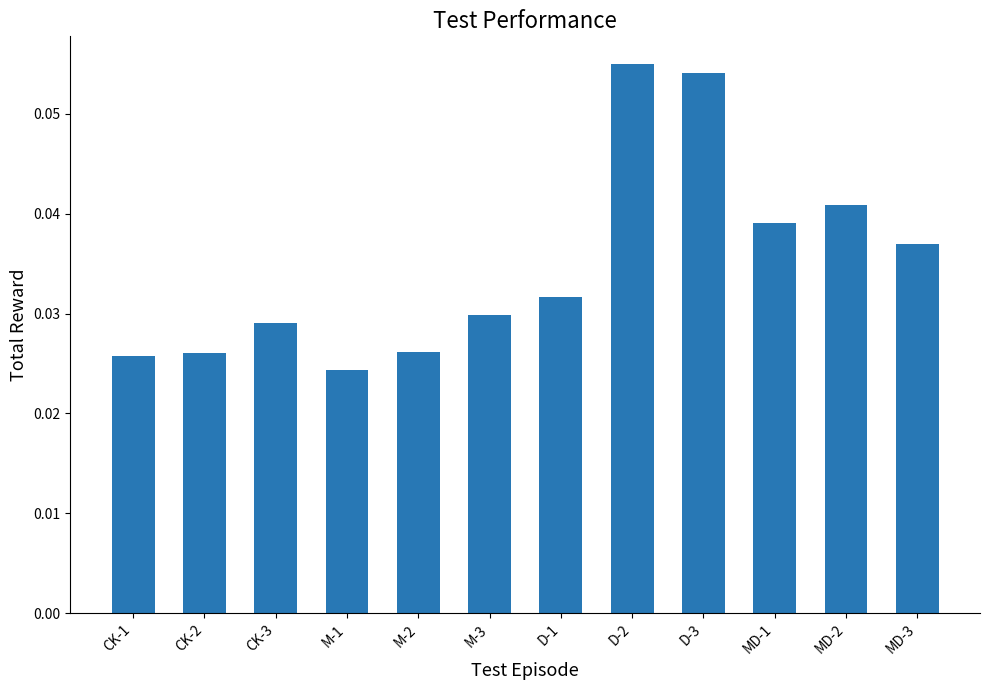

What is the label of the 5th bar from the left?

M-2